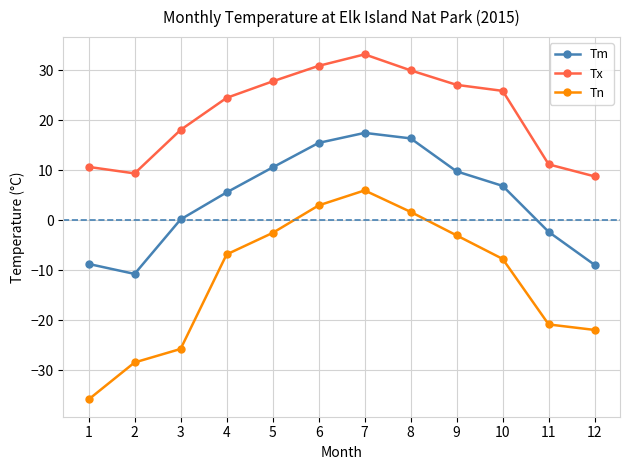

True or false: Tm and Tx cross at least once.

False